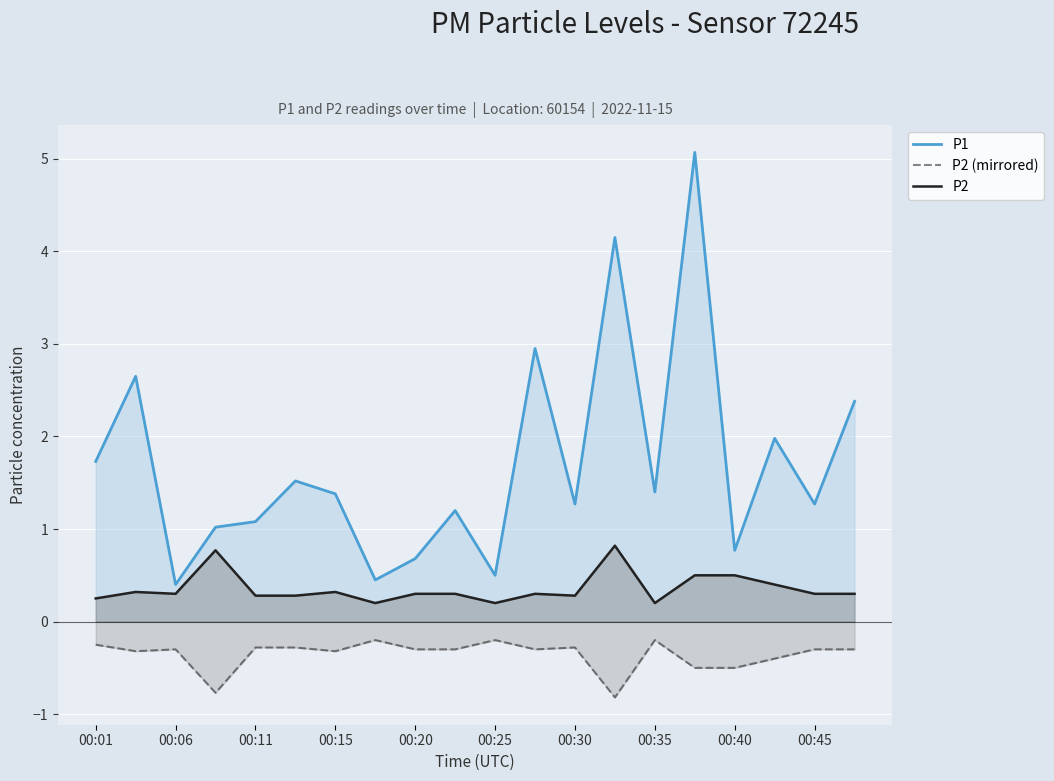

How many lines are shown in the chart?

3